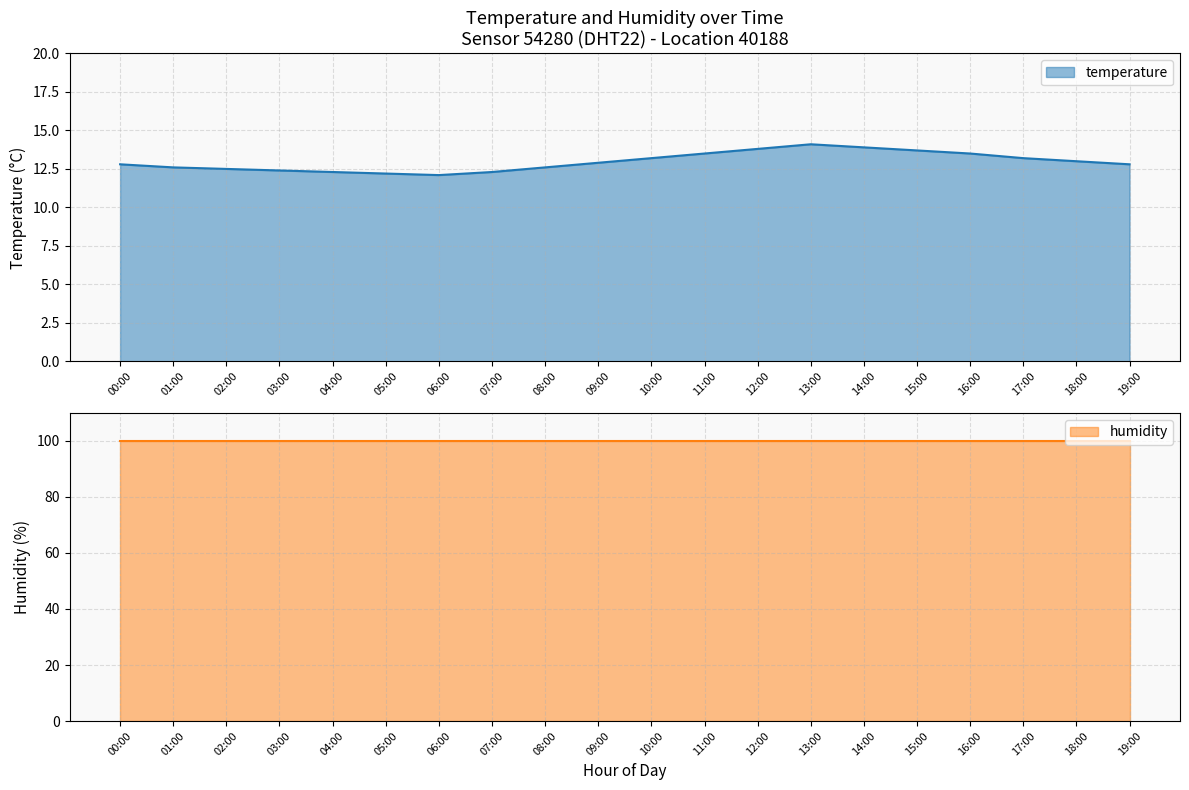

What is the smallest value displayed?

12.1